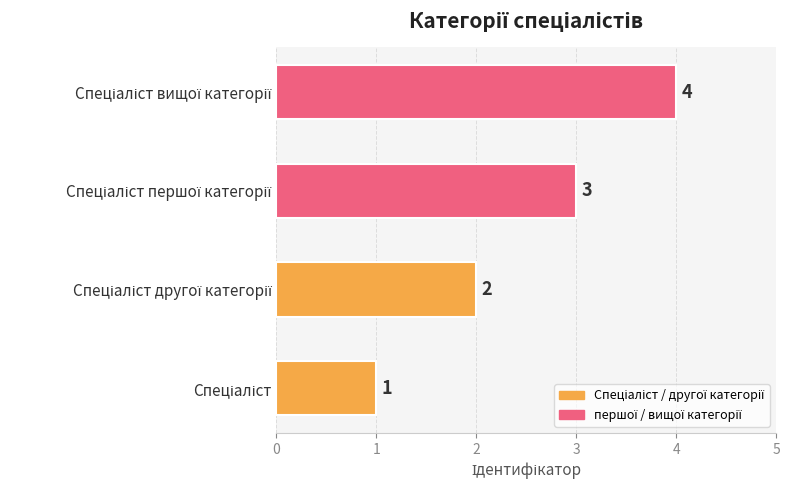

What is the sum of all values?

10